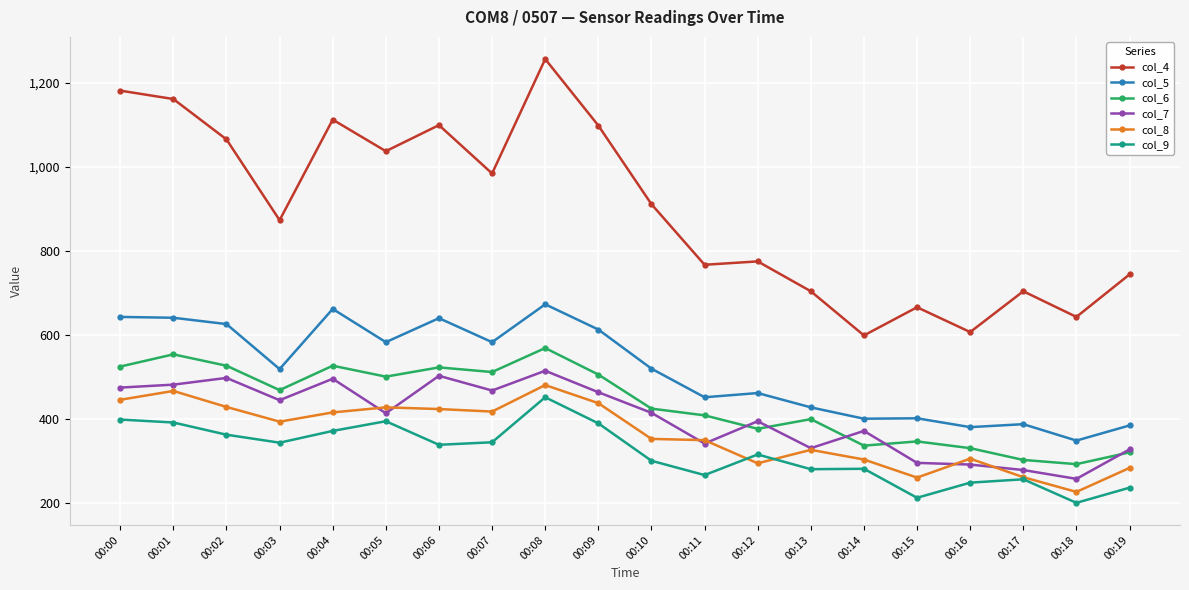

In col_5, how many points are lower than both neighbors (excluding endpoints)?

7